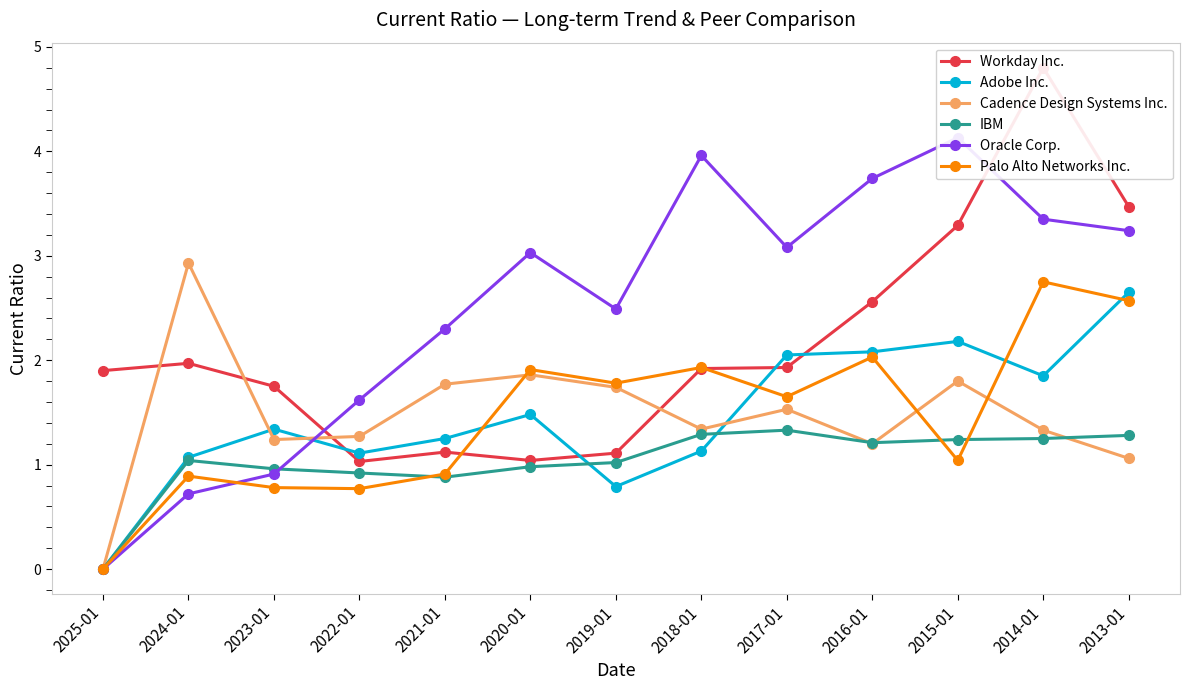

Reading left to right, list all the values displayed in this chart.

Workday Inc.: 2025-01=1.9	2024-01=2.0	2023-01=1.8	2022-01=1.0	2021-01=1.1	2020-01=1.0	2019-01=1.1	2018-01=1.9	2017-01=1.9	2016-01=2.6	2015-01=3.3	2014-01=4.8	2013-01=3.5
Adobe Inc.: 2025-01=0.0	2024-01=1.1	2023-01=1.3	2022-01=1.1	2021-01=1.2	2020-01=1.5	2019-01=0.8	2018-01=1.1	2017-01=2.0	2016-01=2.1	2015-01=2.2	2014-01=1.9	2013-01=2.6
Cadence Design Systems Inc.: 2025-01=0.0	2024-01=2.9	2023-01=1.2	2022-01=1.3	2021-01=1.8	2020-01=1.9	2019-01=1.7	2018-01=1.3	2017-01=1.5	2016-01=1.2	2015-01=1.8	2014-01=1.3	2013-01=1.1
IBM: 2025-01=0.0	2024-01=1.0	2023-01=1.0	2022-01=0.9	2021-01=0.9	2020-01=1.0	2019-01=1.0	2018-01=1.3	2017-01=1.3	2016-01=1.2	2015-01=1.2	2014-01=1.2	2013-01=1.3
Oracle Corp.: 2025-01=0.0	2024-01=0.7	2023-01=0.9	2022-01=1.6	2021-01=2.3	2020-01=3.0	2019-01=2.5	2018-01=4.0	2017-01=3.1	2016-01=3.7	2015-01=4.1	2014-01=3.4	2013-01=3.2
Palo Alto Networks Inc.: 2025-01=0.0	2024-01=0.9	2023-01=0.8	2022-01=0.8	2021-01=0.9	2020-01=1.9	2019-01=1.8	2018-01=1.9	2017-01=1.6	2016-01=2.0	2015-01=1.0	2014-01=2.8	2013-01=2.6